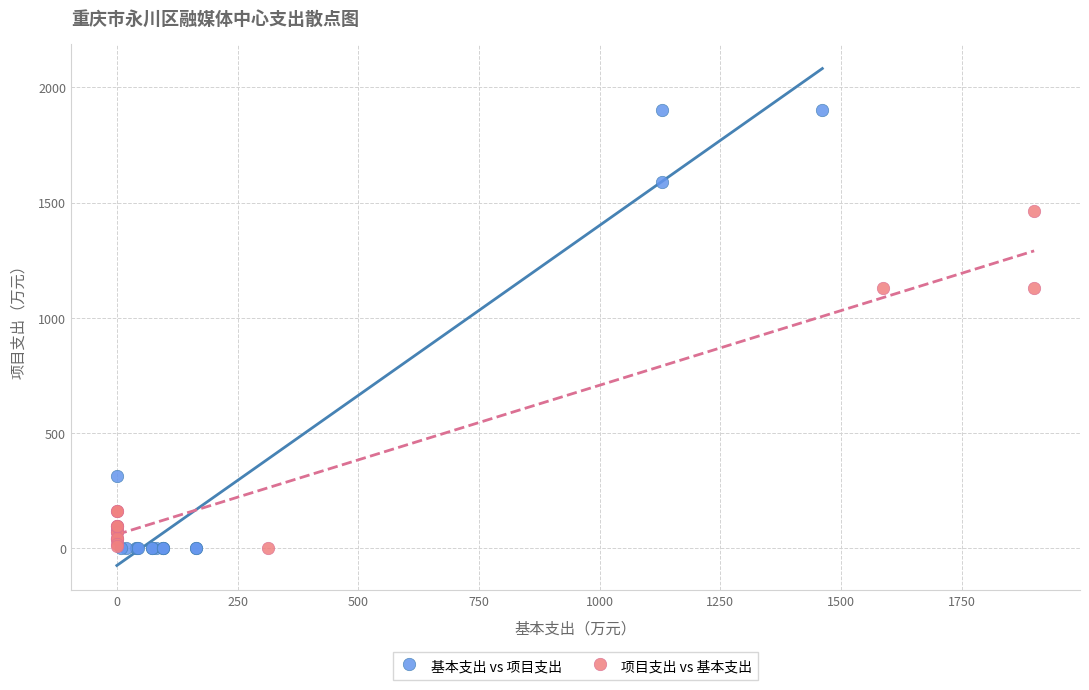

Which series has the widest spread of Y values?

基本支出 vs 项目支出